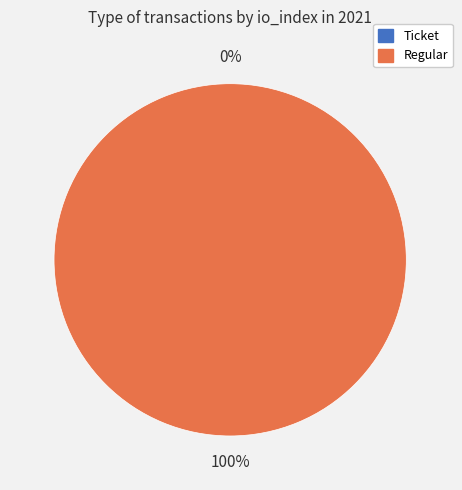

Does Ticket (index 0) represent more than half of the total?

No